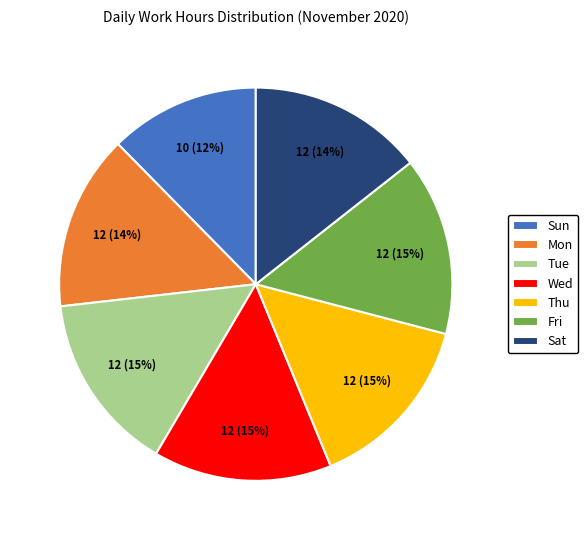

Count the number of slices in the pie.

7